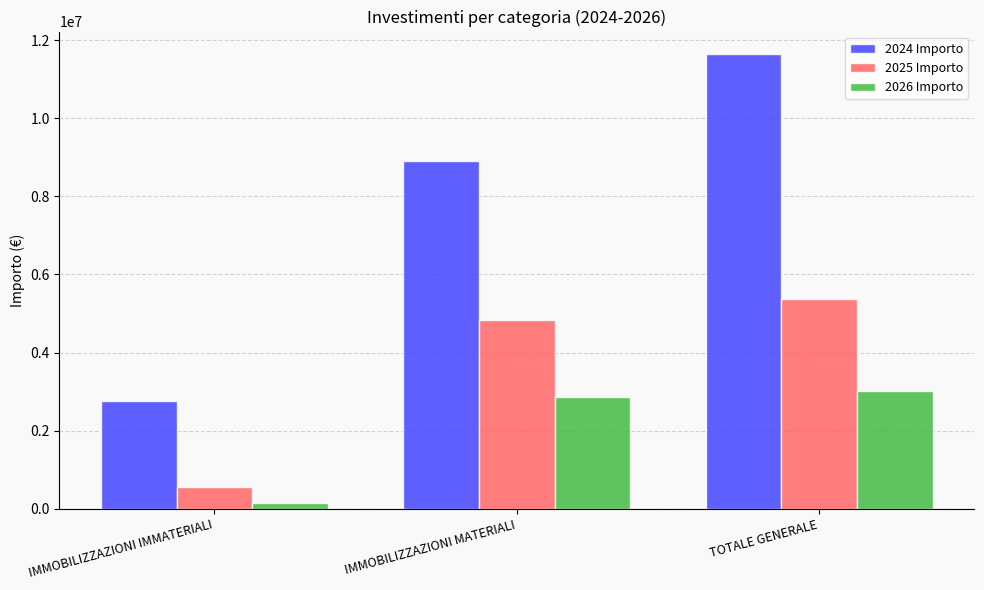

Which series has the largest range (max minus min)?

2024 Importo